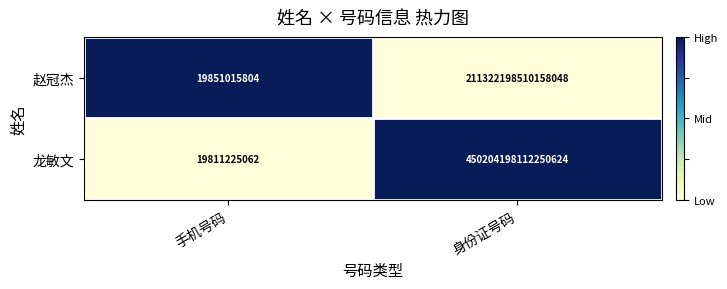

Which series has the widest spread of values?

龙敏文